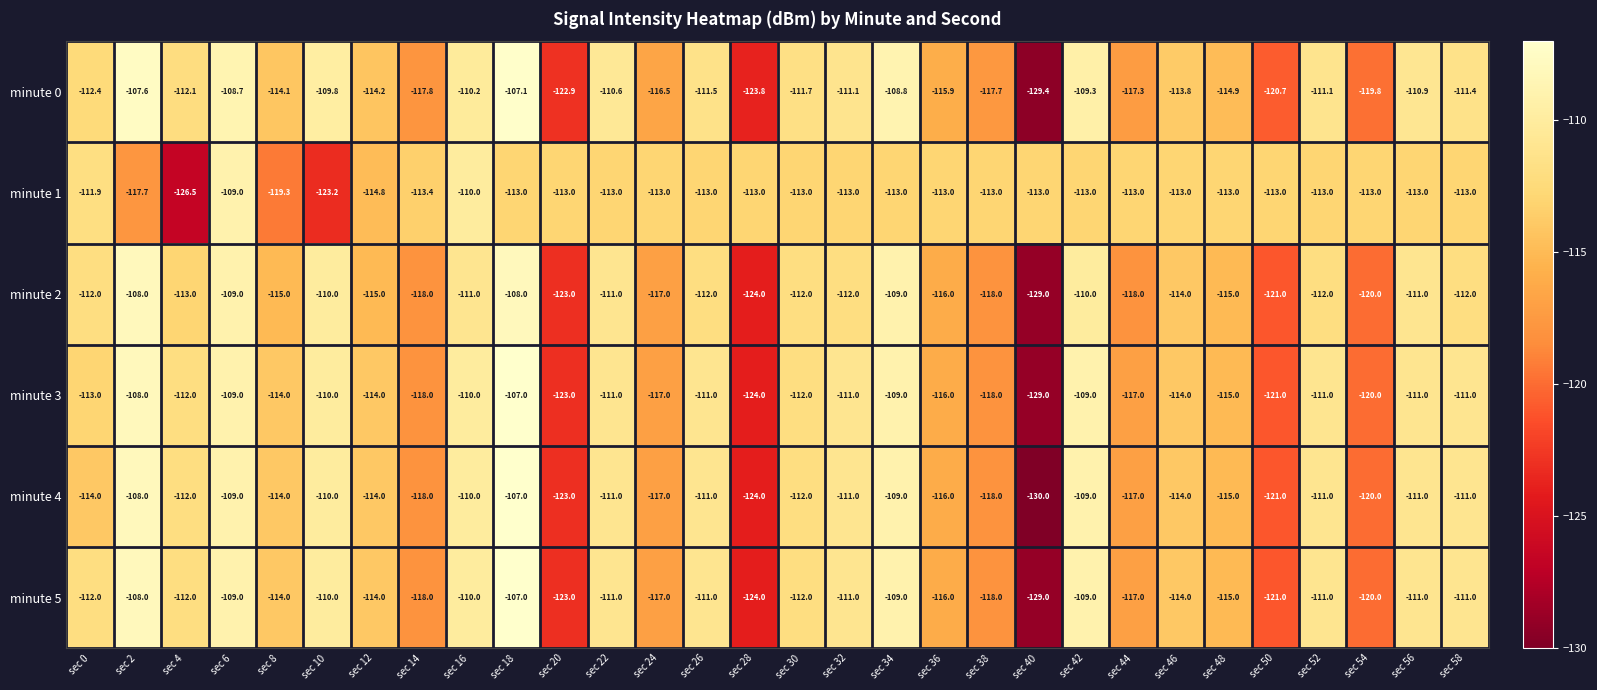

The value of minute 3 at sec 38 is -44.8. True or false?

False